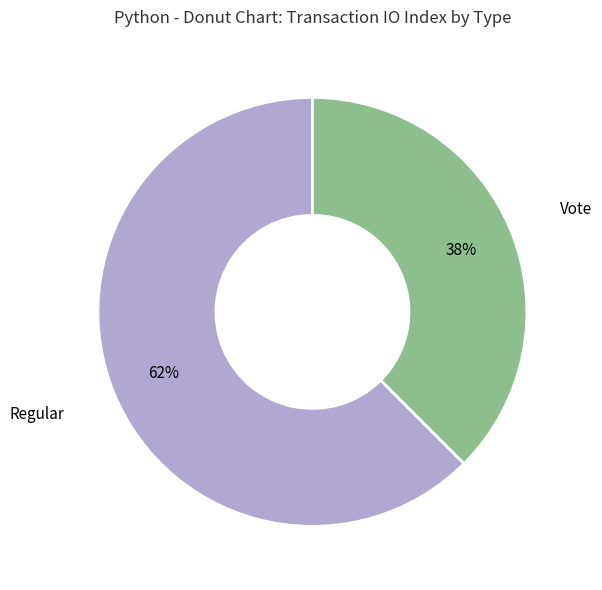

To the nearest percent, what is the average slice percentage?

50%